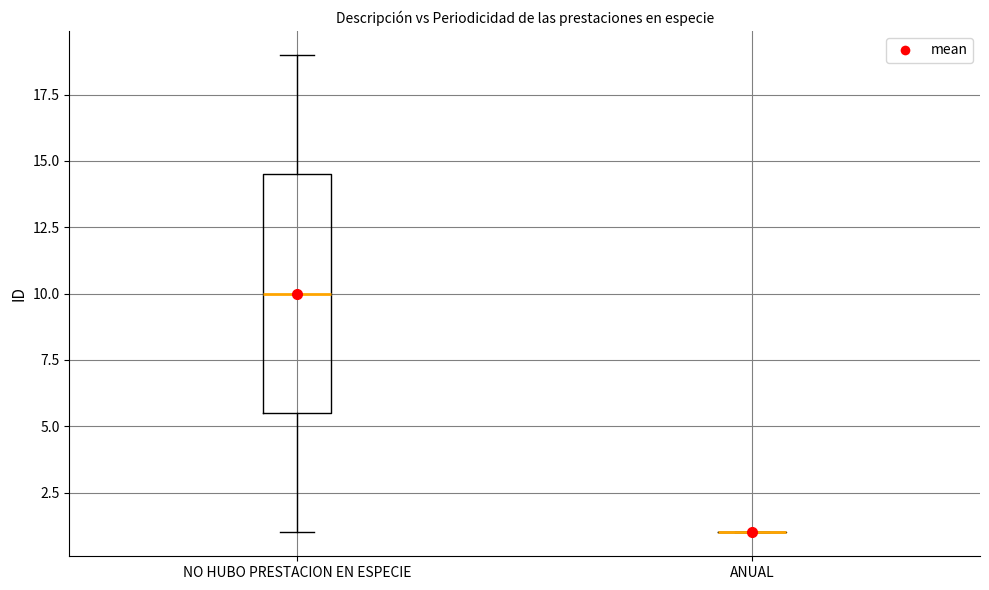

Comparing the boxes themselves (not the whiskers), which one is the tallest?

NO HUBO PRESTACION EN ESPECIE